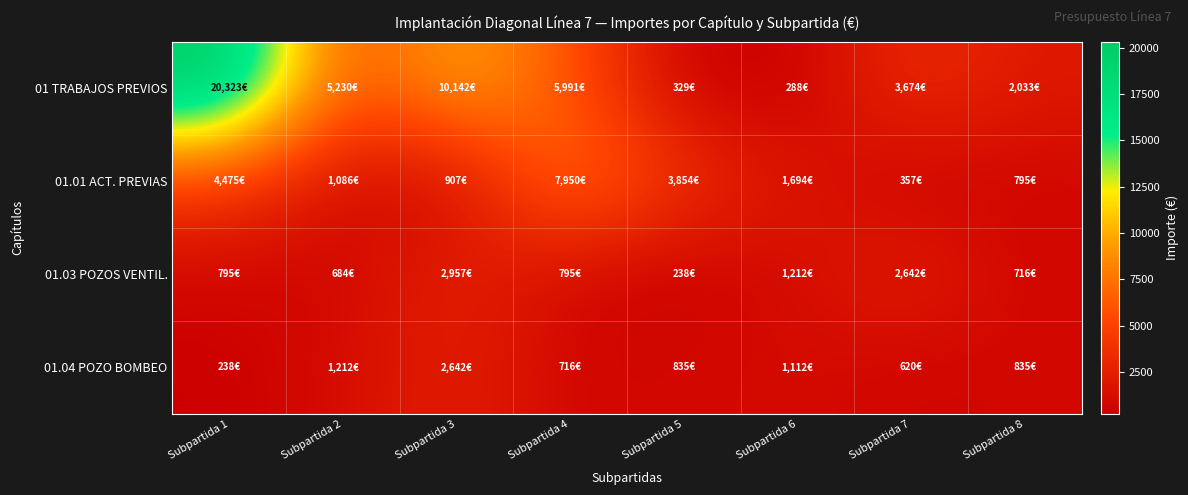

What is the spread (max minus min) of values at Subpartida 1?

20084.5